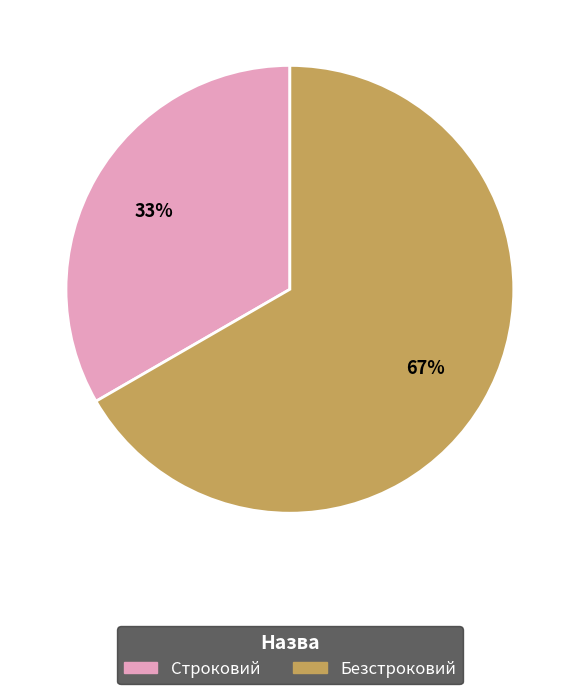

Is the sum of Строковий and Безстроковий greater than half?

Yes